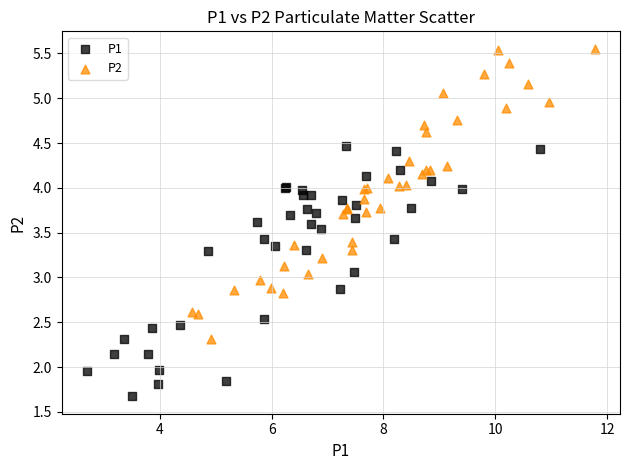

Which series reaches the maximum Y coordinate?

P2